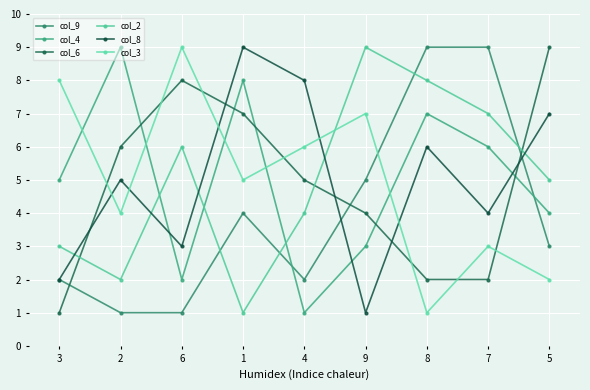

What is the sum of all col_9 values?

36